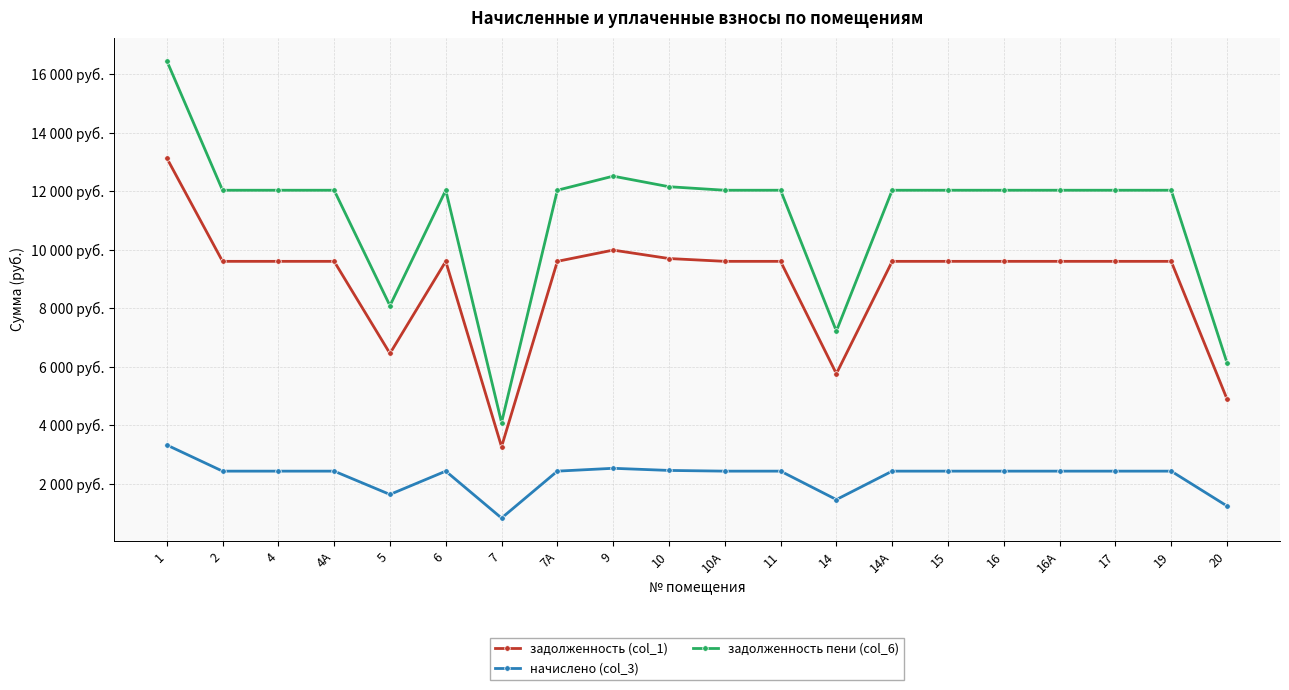

What is the average value of the начислено (col_3) series?

2252.6